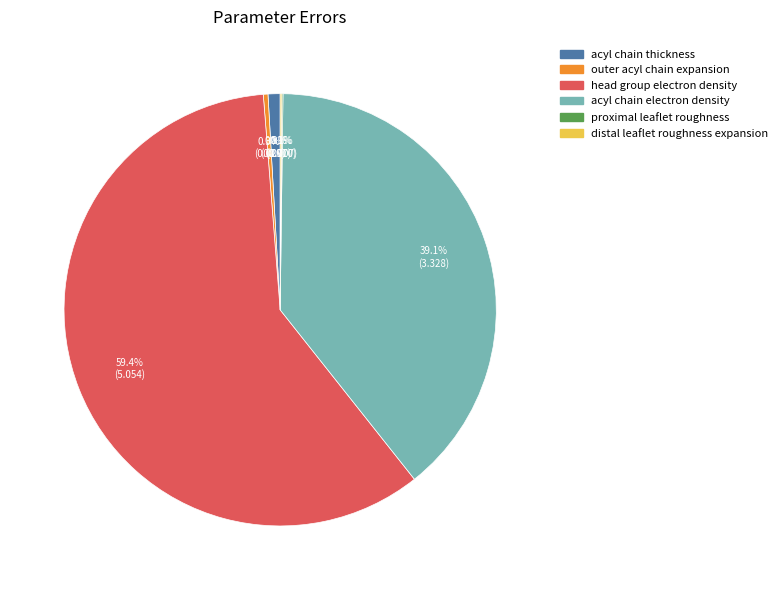

Is there a majority slice in this chart?

Yes